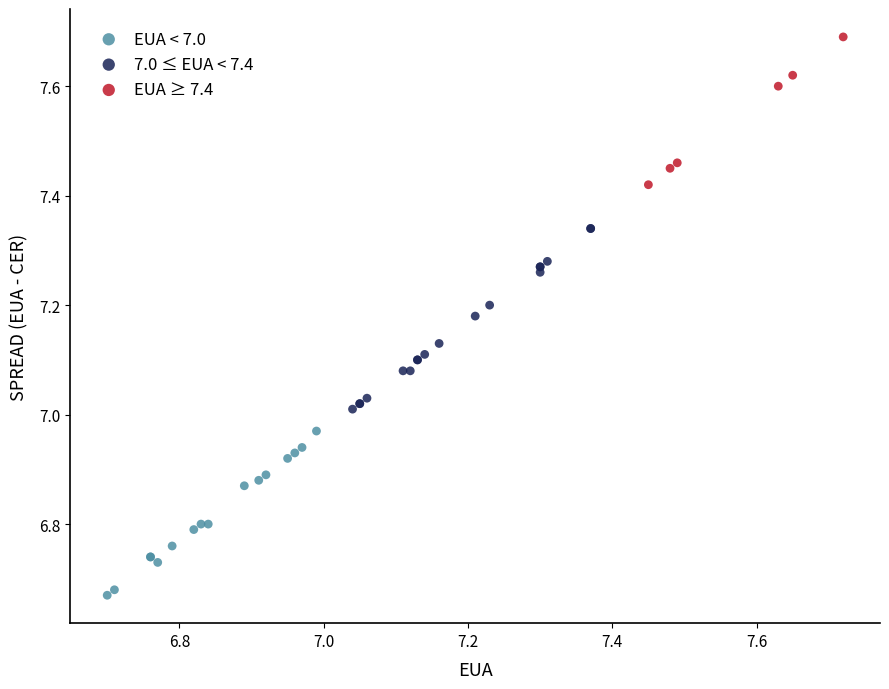

Which series reaches the maximum Y coordinate?

EUA ≥ 7.4